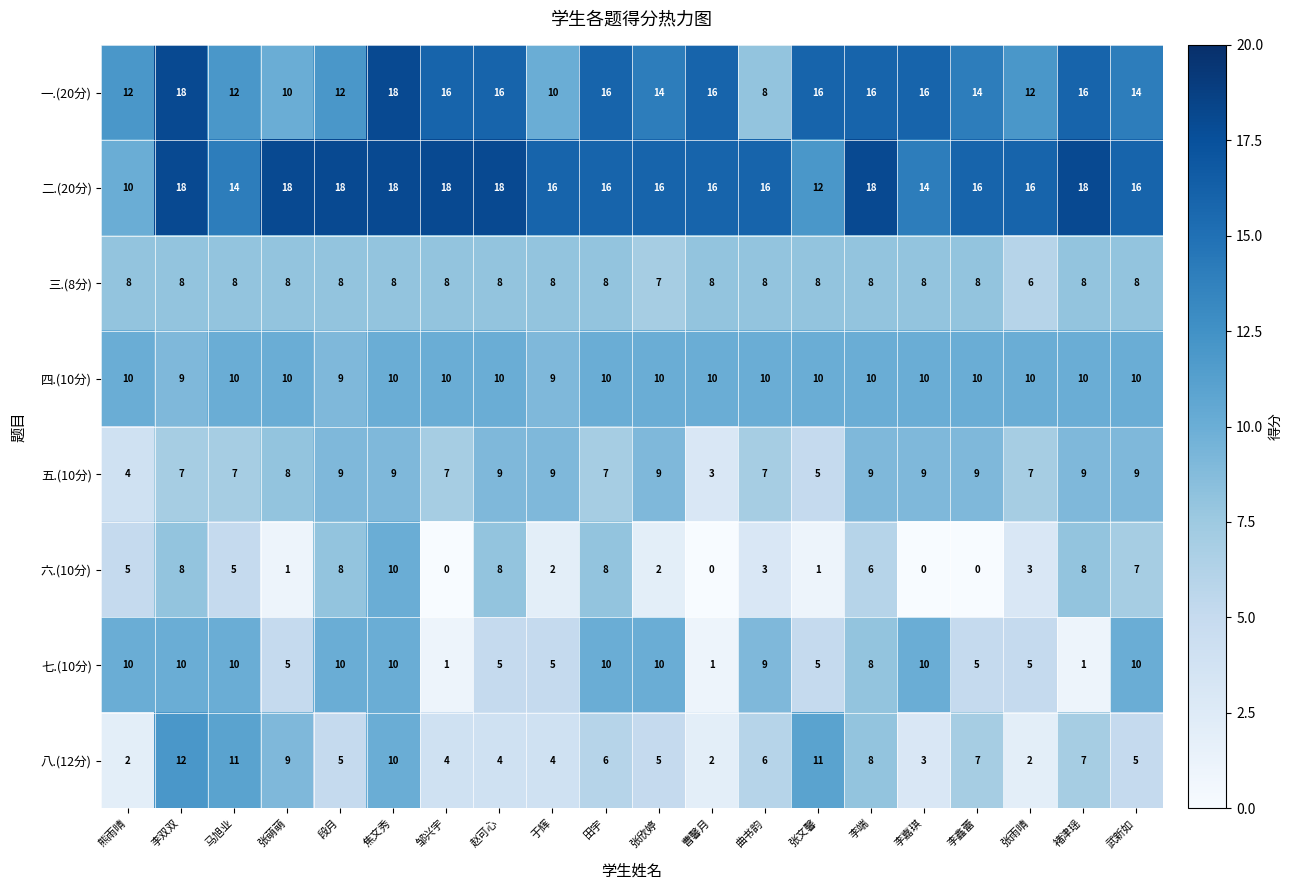

True or false: 二.(20分) has a value of 7 at 李双双.

False